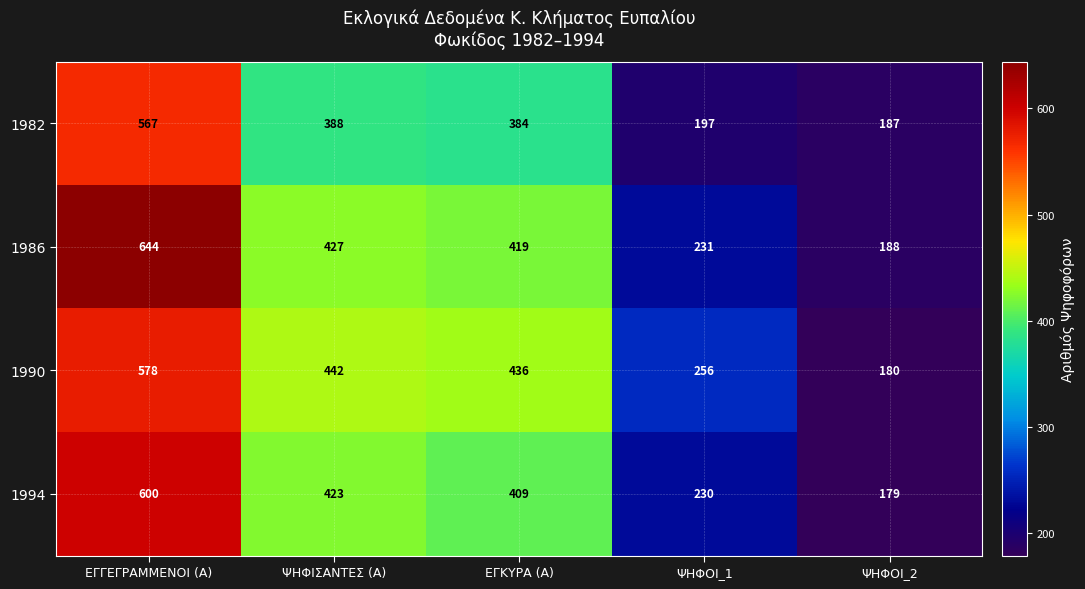

How many data points in 1990 are less than 436?

2